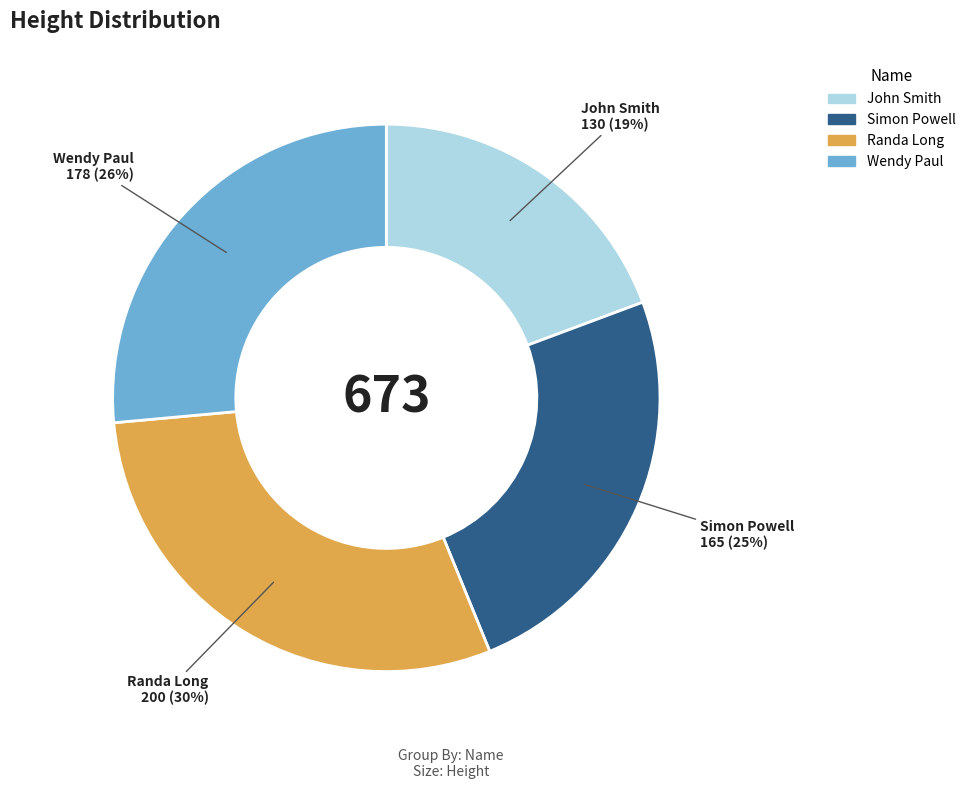

The John Smith slice represents 19% of the pie. True or false?

True